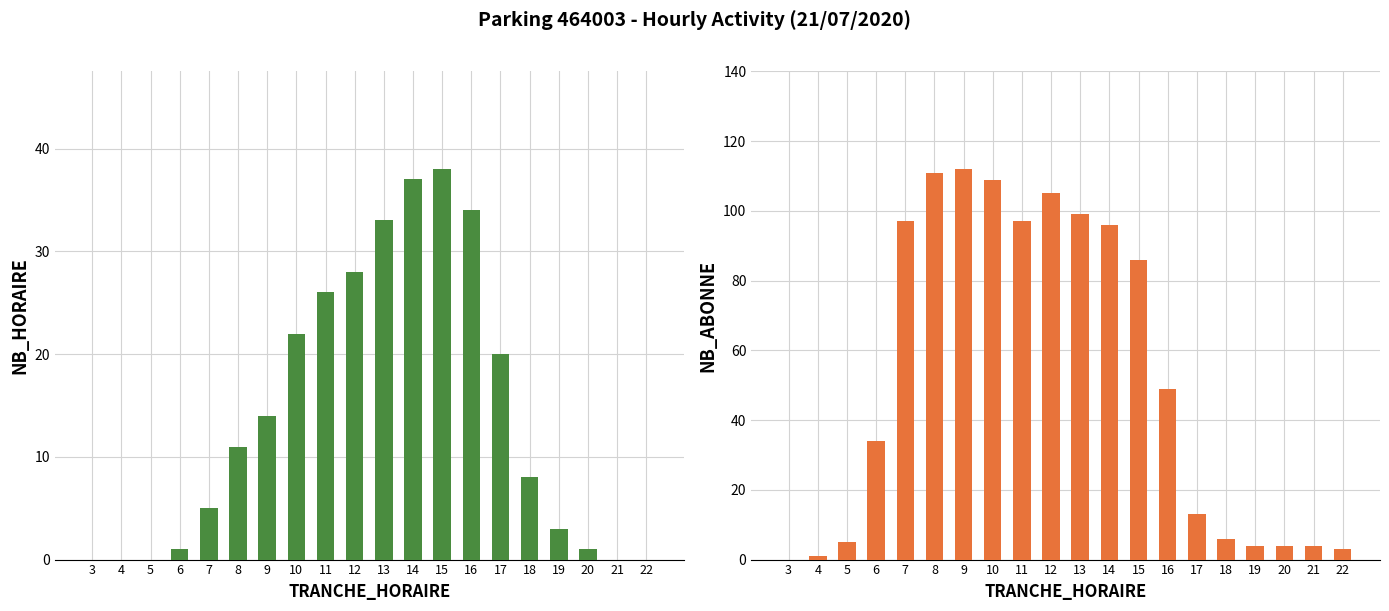

Which series has the widest spread of values?

NB_ABONNE